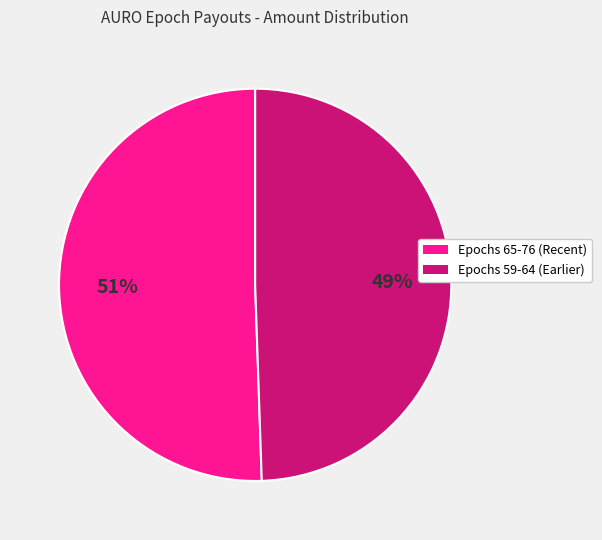

How many slices are in this pie chart?

2